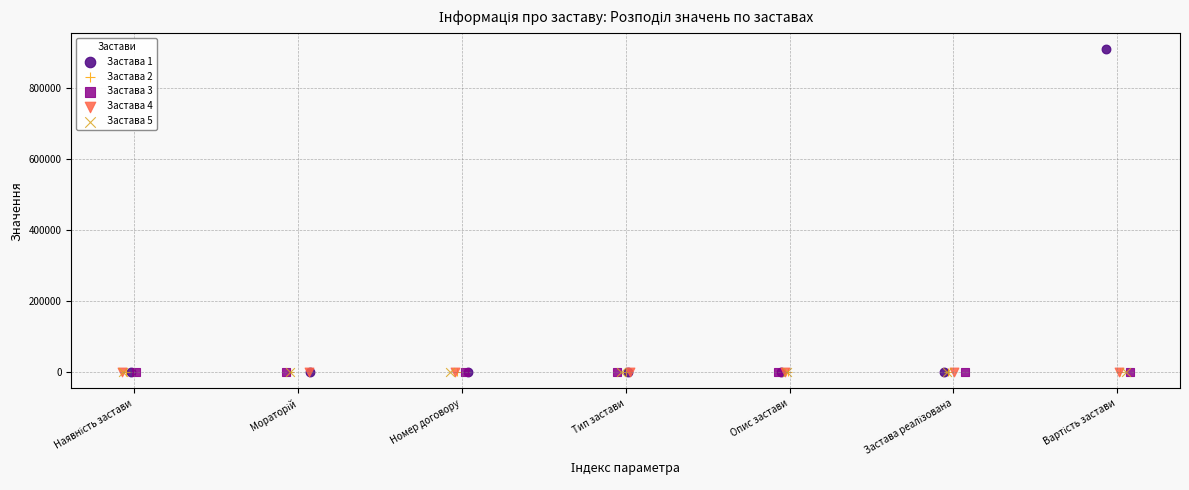

Which series has the widest spread of Y values?

Застава 1